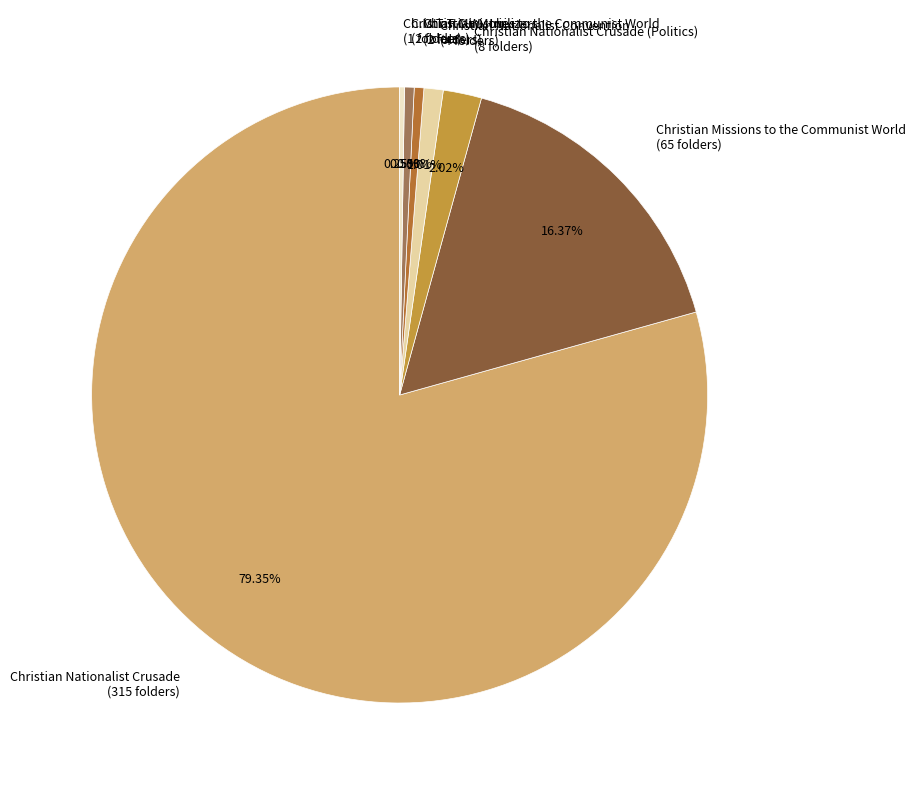

Which slice represents more than half of the pie?

Christian Nationalist Crusade (315 folders)